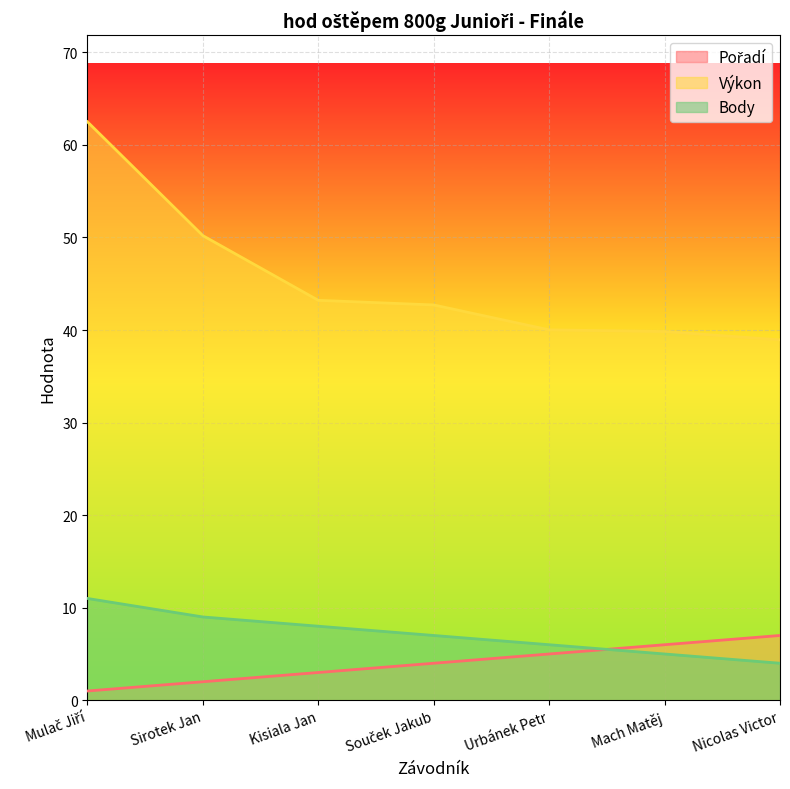

How many series are shown in this chart?

3